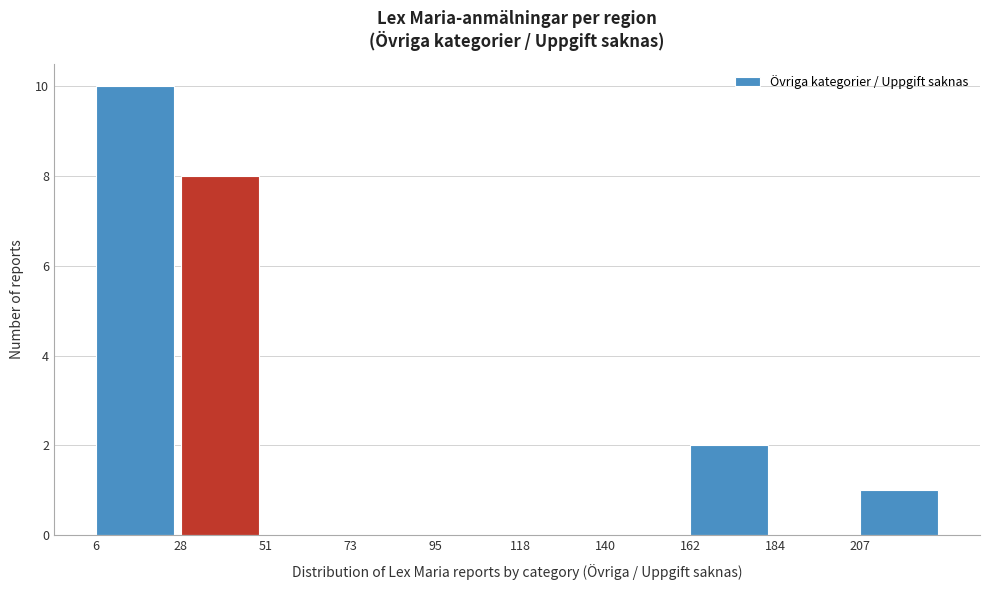

Reading left to right, transcribe this chart: for each bar, give the range it covers on the x-axis and its height. Neither the bar edges nor the heights are printed on the chart, so give them approximately, as read against the axes.

5 to 30: 10
30 to 50: 8
50 to 75: 0
75 to 95: 0
95 to 120: 0
120 to 140: 0
140 to 160: 0
160 to 185: 2
185 to 205: 0
205 to 230: 1